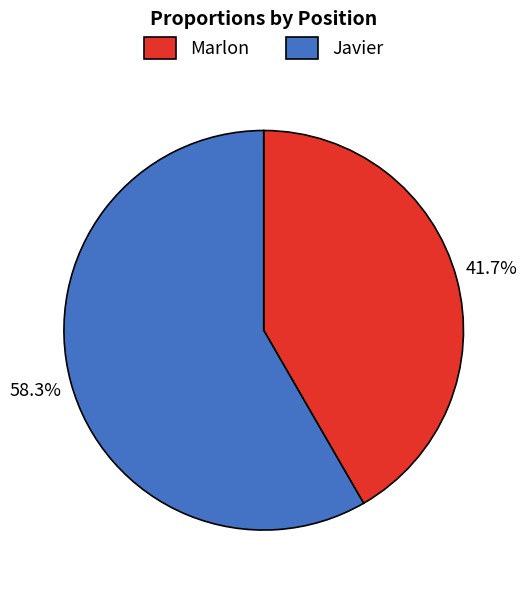

The Marlon slice represents 42% of the pie. True or false?

True